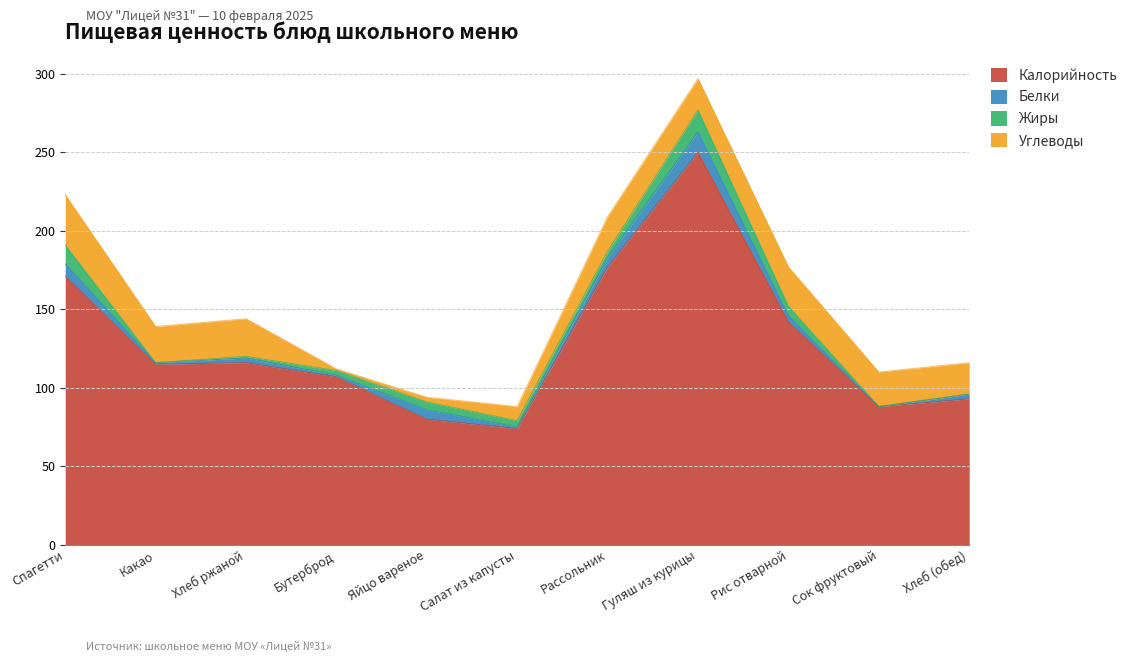

How many interior local peaks does the Углеводы series have?

3